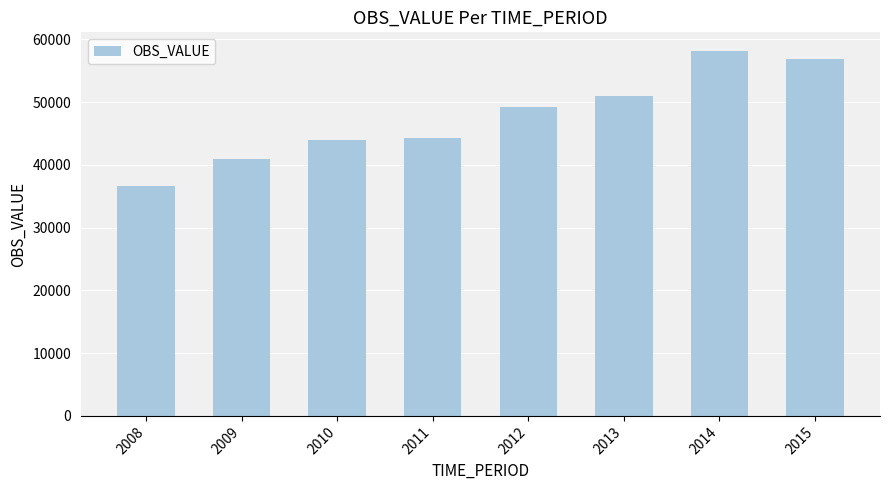

Reading left to right, extract all data points from this chart.

36691	40972	43945	44262	49152	50955	58203	56911